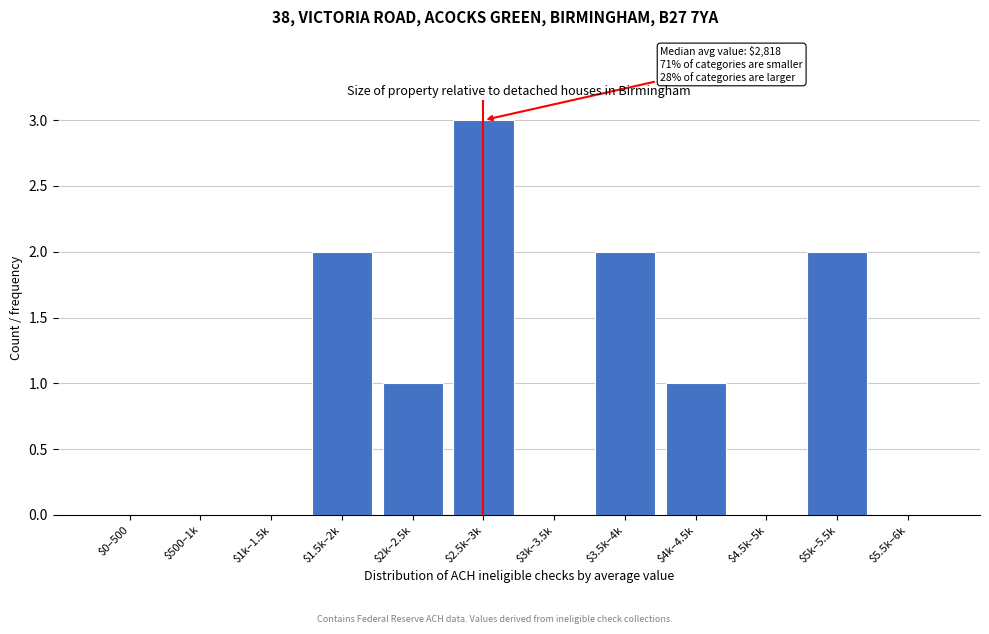

What is the sum of all values?

11